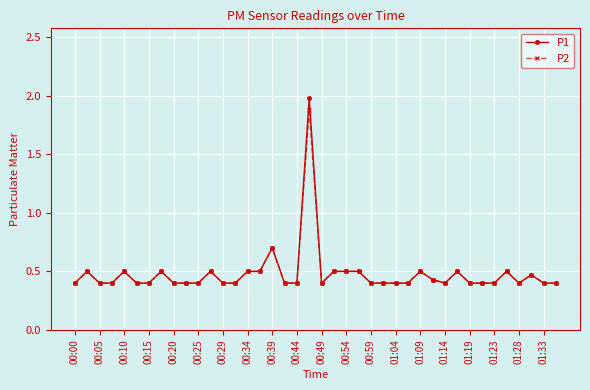

Does the chart have visible grid lines?

Yes